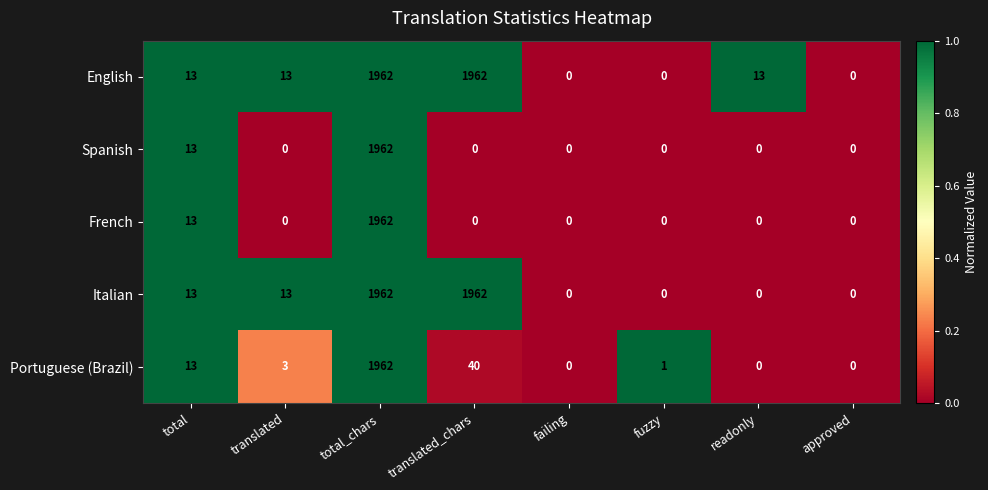

How many distinct data groups are displayed?

5